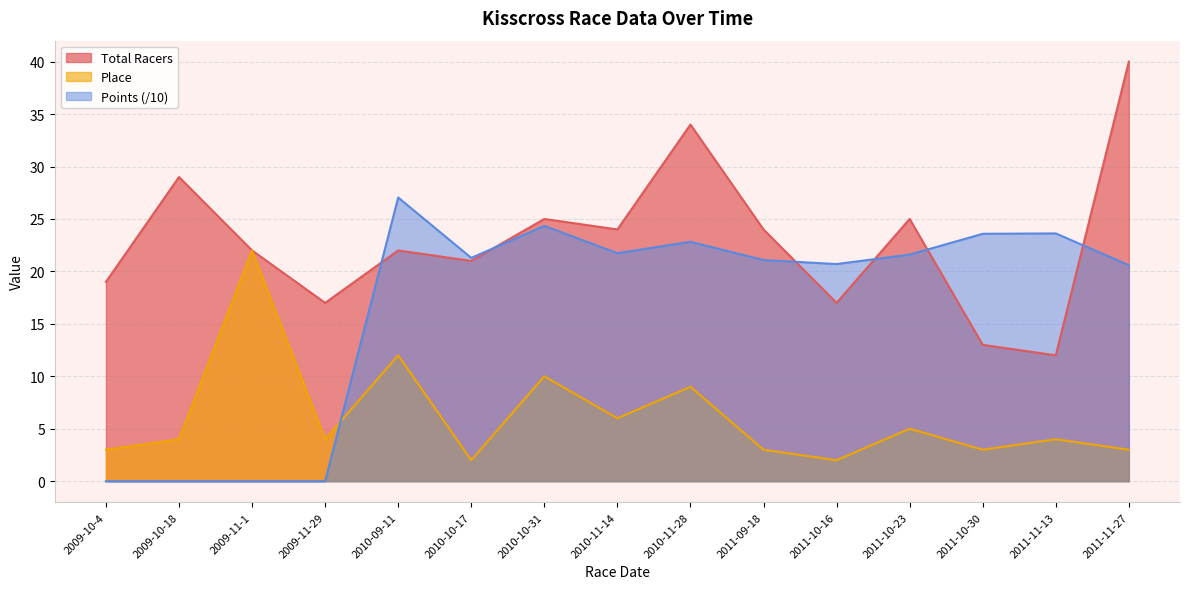

Which series changed the most between 2011-09-18 and 2011-11-13?

Total Racers